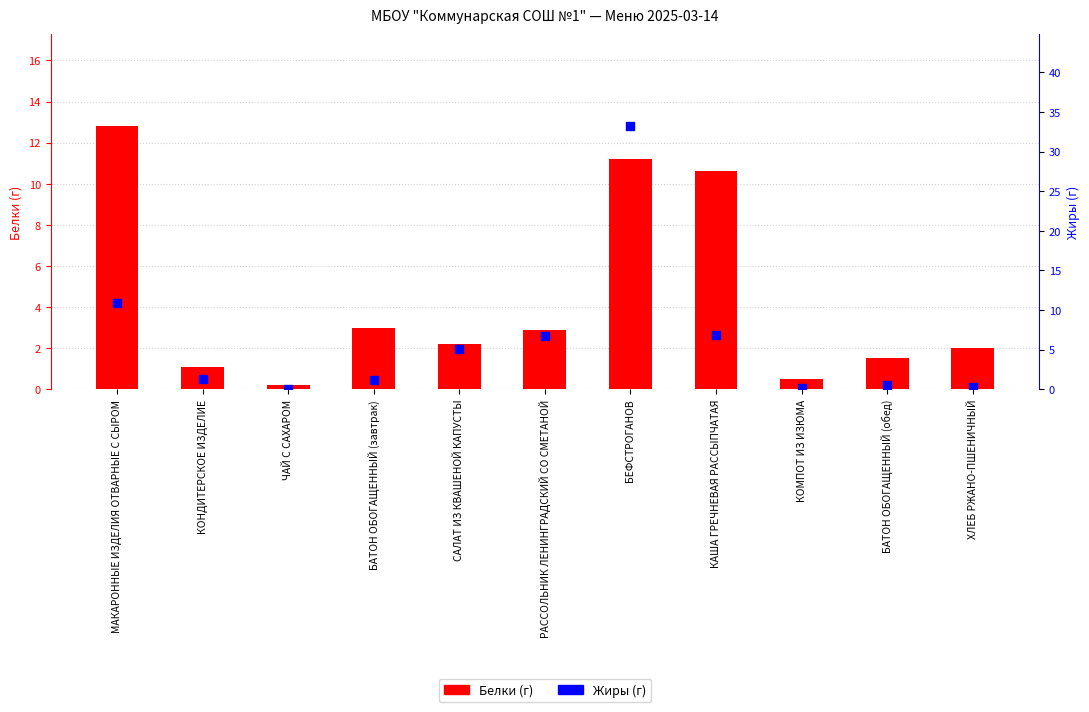

What are all the series names shown in the legend?

Белки (г), Жиры (г)